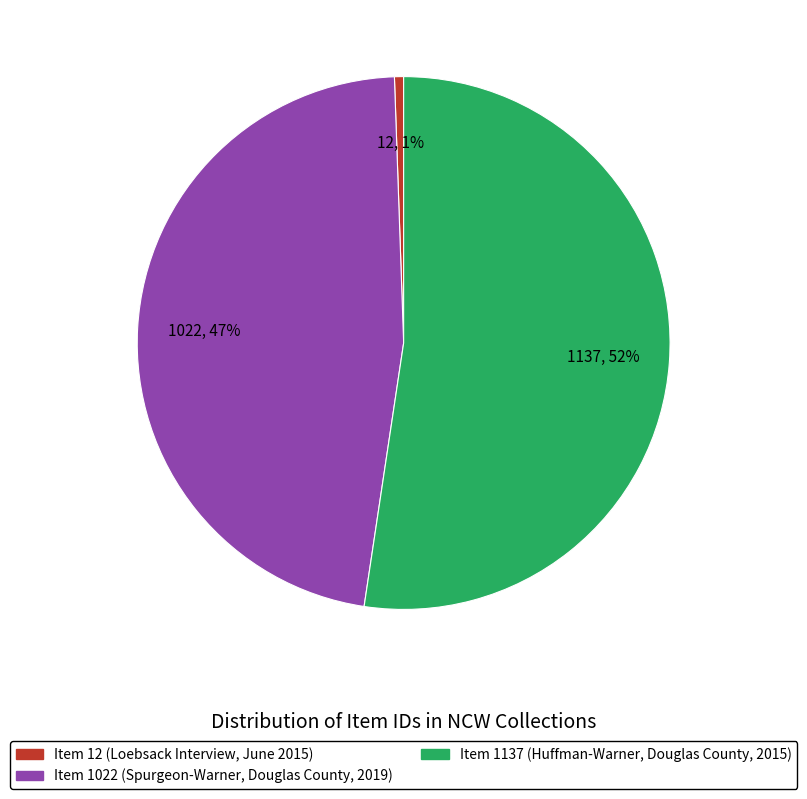

To the nearest percent, what is the combined percentage of Item 1137 (Huffman-Warner, Douglas County, 2015) and Item 12 (Loebsack Interview, June 2015)?

53%